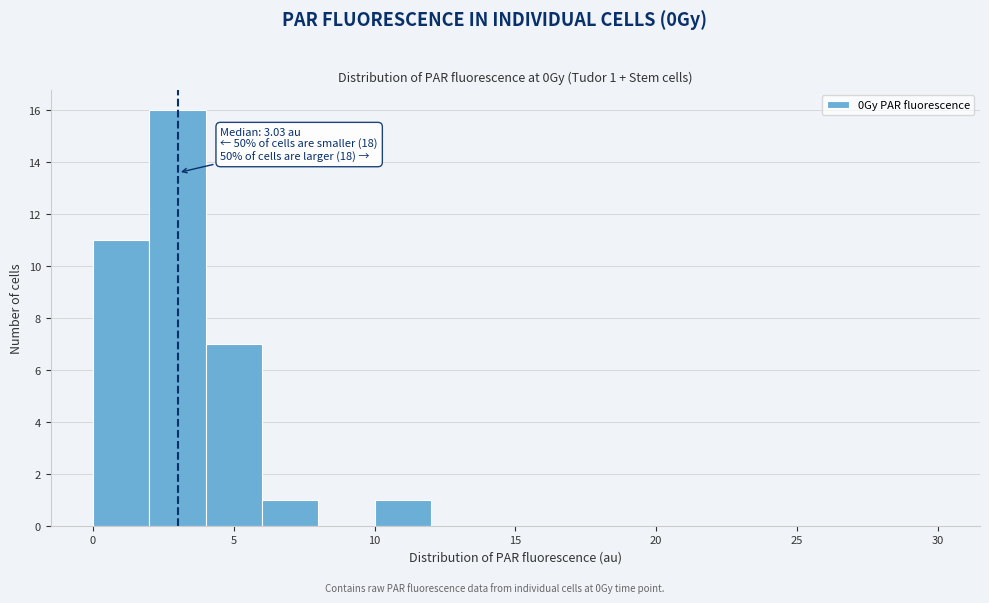

Which range on the x-axis has the tallest bar?

2 to 4